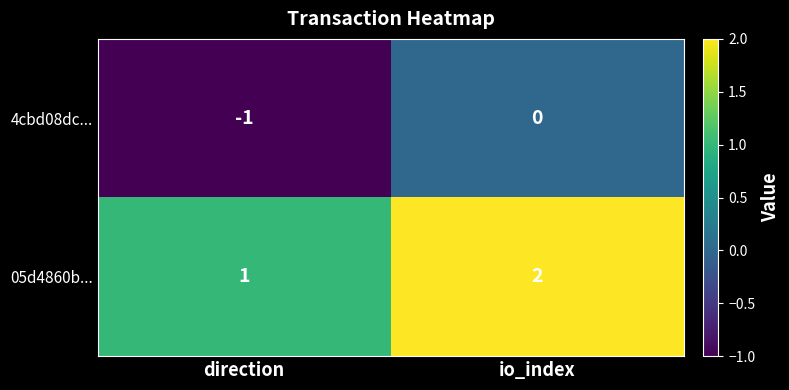

At io_index, list the series in order from smallest to largest.

4cbd08dc..., 05d4860b...